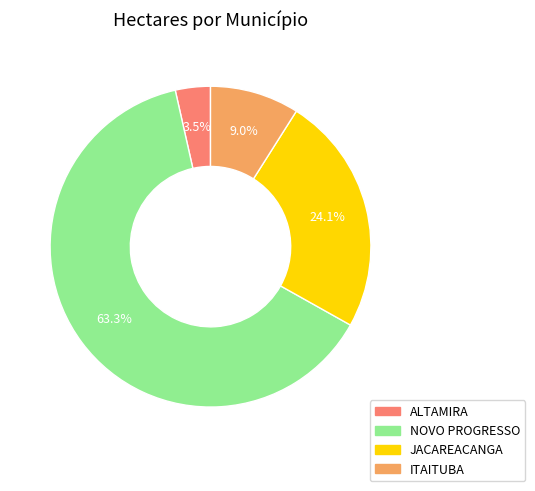

Do ITAITUBA and JACAREACANGA together represent more than half of the pie?

No